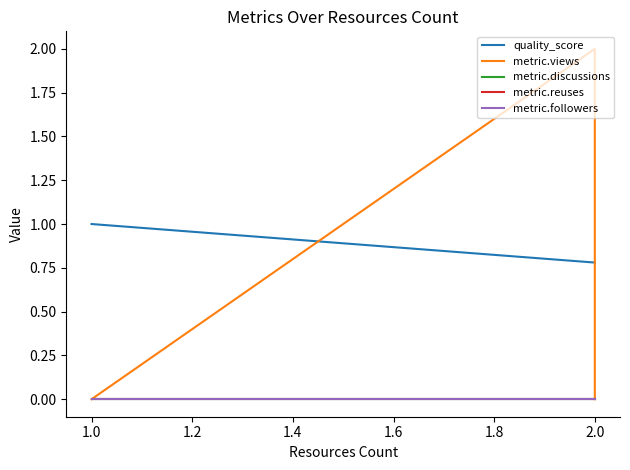

Is it true that metric.followers equals 0.0 at 2.0?

True